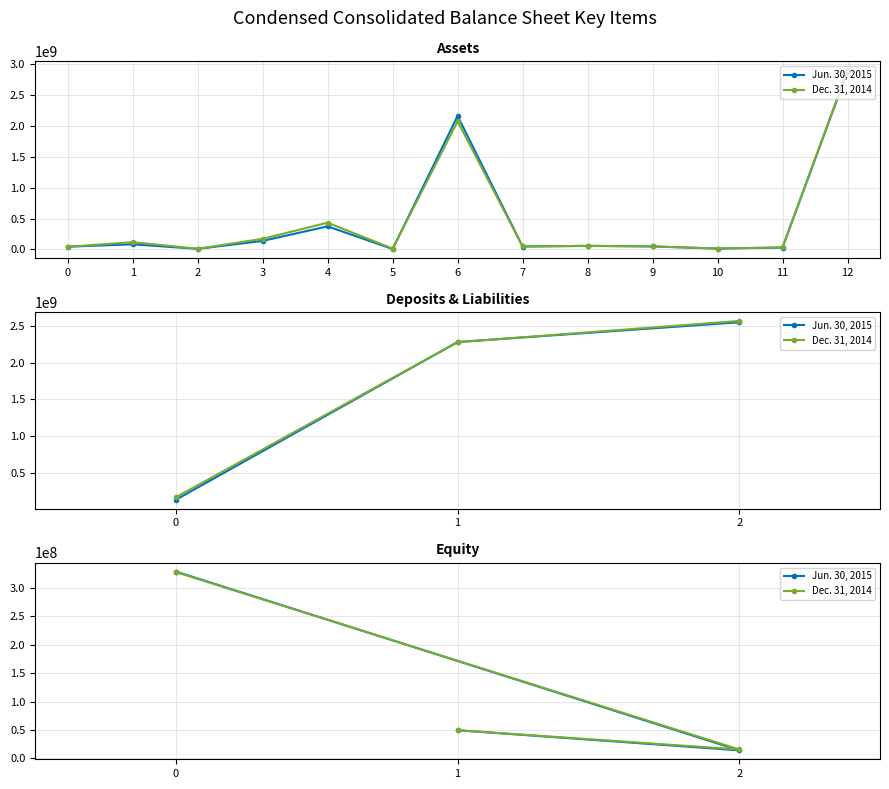

What are all the series names shown in the legend?

Jun. 30, 2015, Dec. 31, 2014